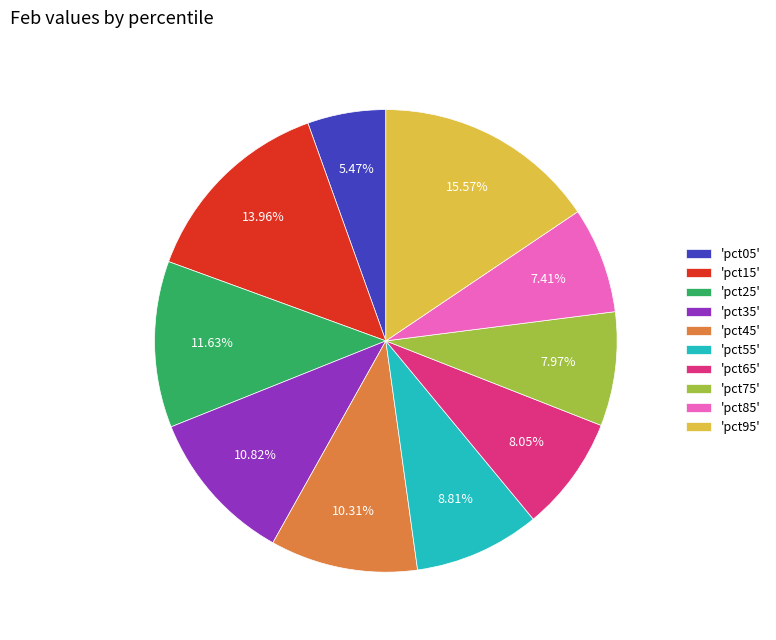

Which has a higher value, 'pct65' or 'pct25'?

'pct25'